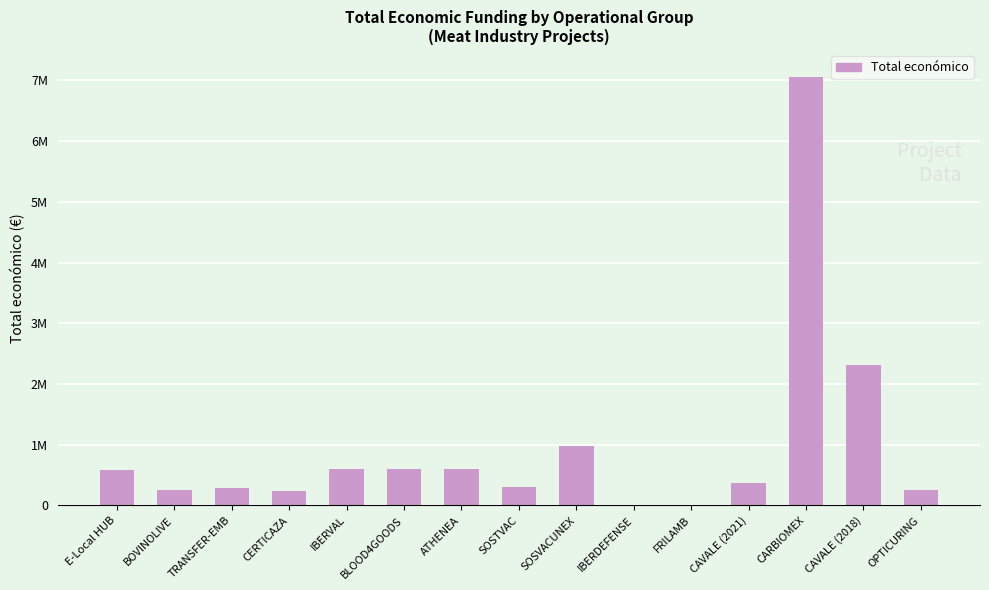

Rank the categories by value from lowest to highest.

FRILAMB, IBERDEFENSE, CERTICAZA, OPTICURING, BOVINOLIVE, TRANSFER-EMB, SOSTVAC, CAVALE (2021), E-Local HUB, ATHENEA, IBERVAL, BLOOD4GOODS, SOSVACUNEX, CAVALE (2018), CARBIOMEX